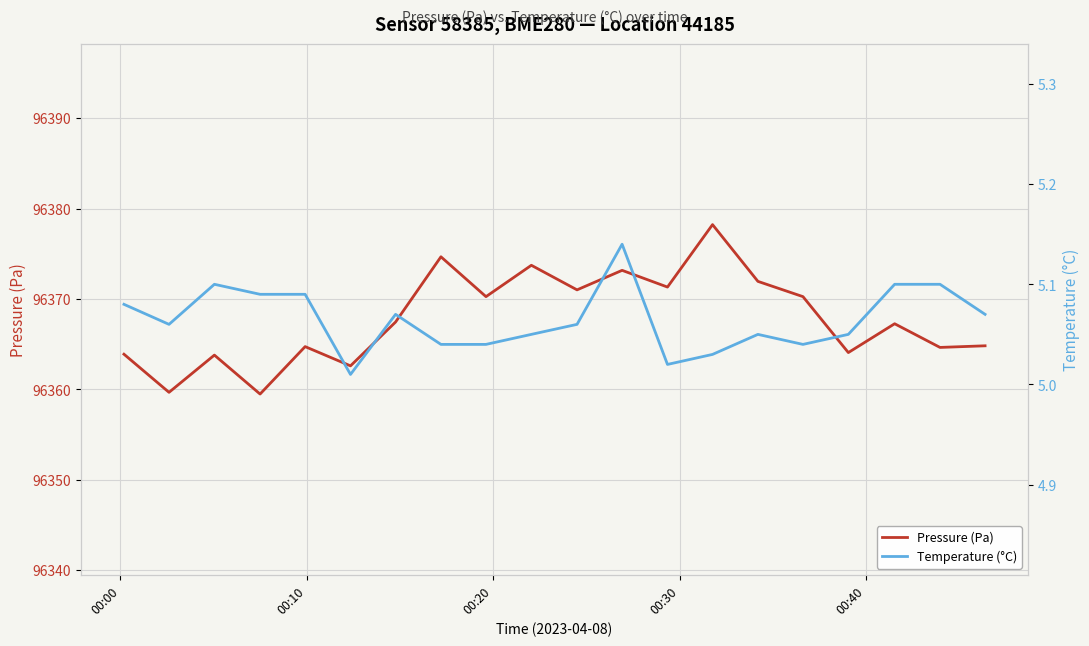

Is this an area chart (filled region under the line)?

No